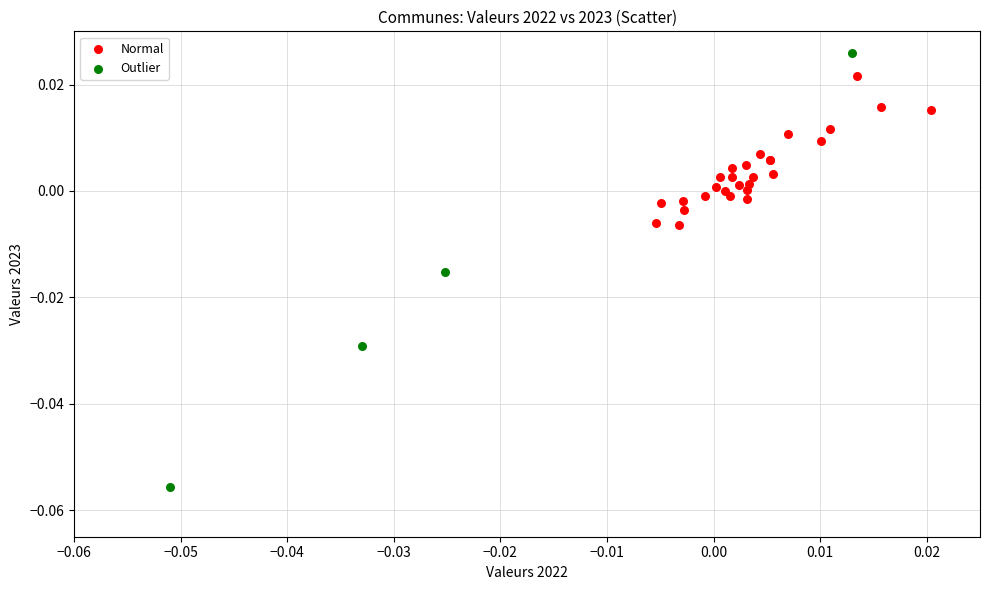

Which series has the widest spread of Y values?

Outlier